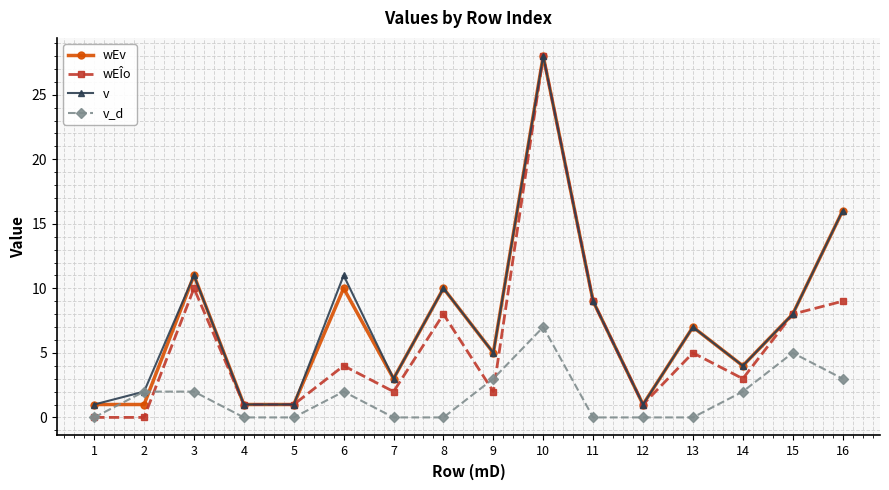

Reading left to right, transcribe all the data shown in this chart.

wEv: 1=1	2=1	3=11	4=1	5=1	6=10	7=3	8=10	9=5	10=28	11=9	12=1	13=7	14=4	15=8	16=16
wEÎo: 1=0	2=0	3=10	4=1	5=1	6=4	7=2	8=8	9=2	10=28	11=9	12=1	13=5	14=3	15=8	16=9
v: 1=1	2=2	3=11	4=1	5=1	6=11	7=3	8=10	9=5	10=28	11=9	12=1	13=7	14=4	15=8	16=16
v_d: 1=0	2=2	3=2	4=0	5=0	6=2	7=0	8=0	9=3	10=7	11=0	12=0	13=0	14=2	15=5	16=3